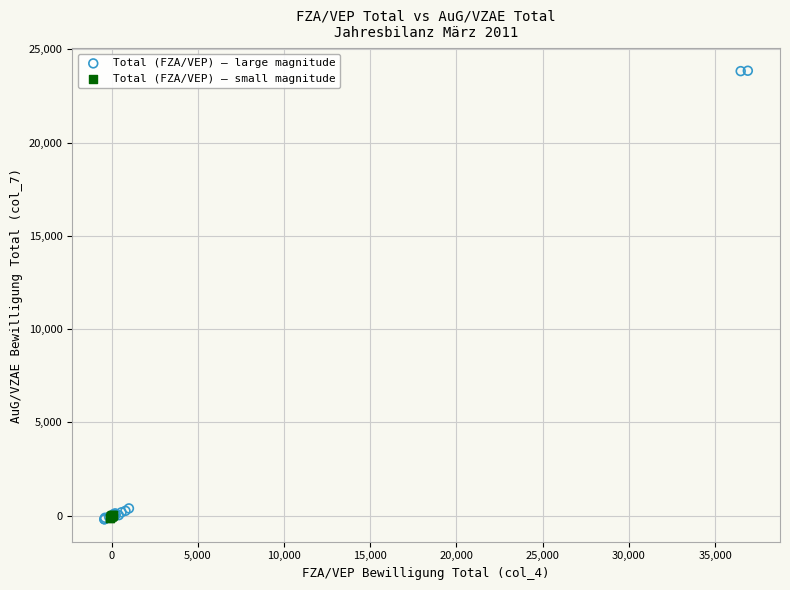

Which series has the largest Y range (max minus min)?

Total (FZA/VEP) – large magnitude